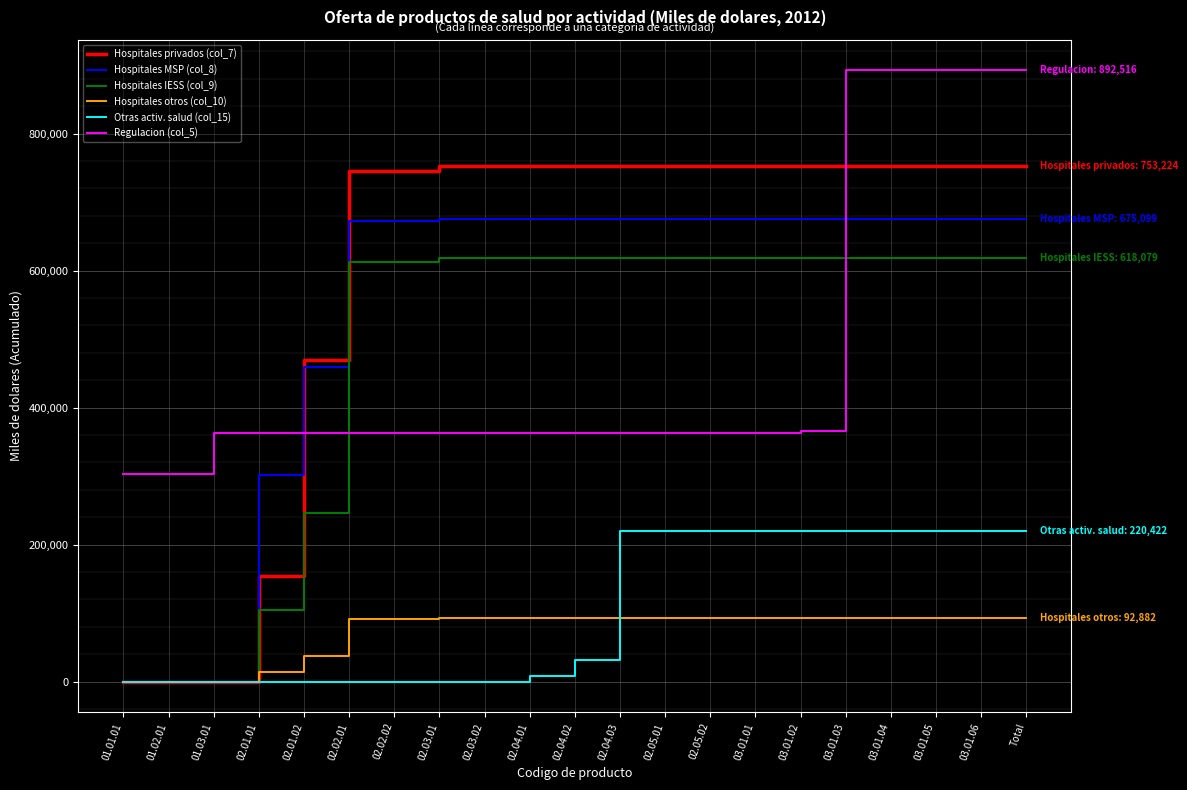

What is the maximum value shown in the chart?

892516